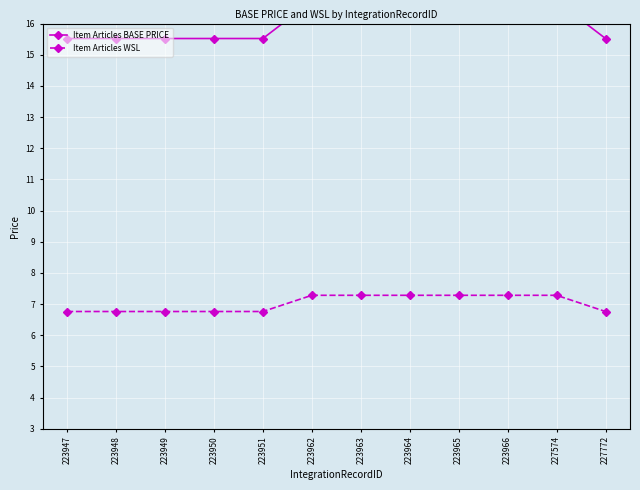

True or false: Item Articles BASE PRICE has a value of 15.5 at 223950.

True